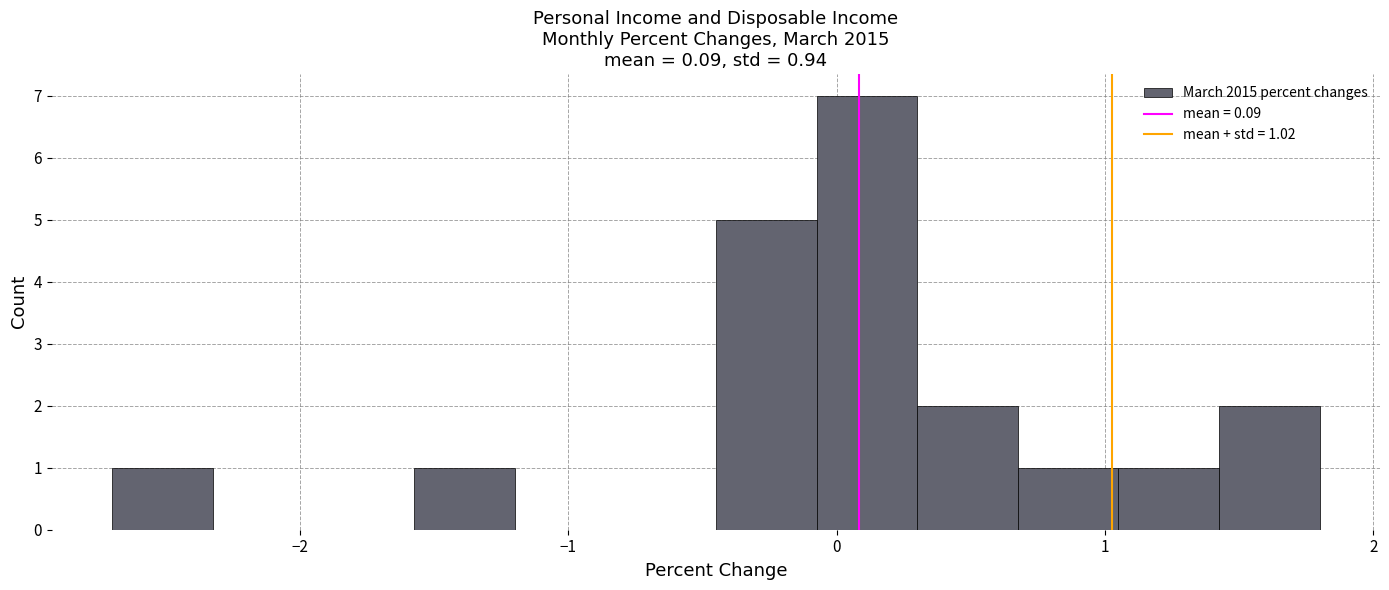

Around what value on the x-axis is the tallest bar? Give the approximate position of its centre, as read against the axis.

0.1